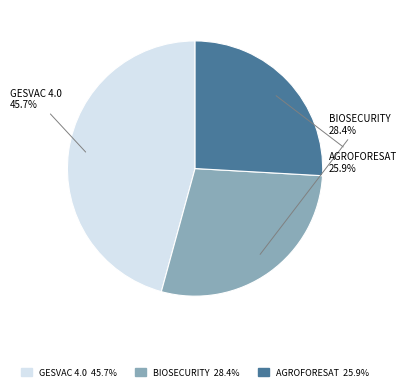

Is there a majority slice in this chart?

No